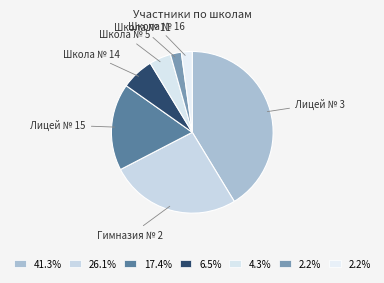

Does Лицей № 3 account for over 50% of the chart?

No